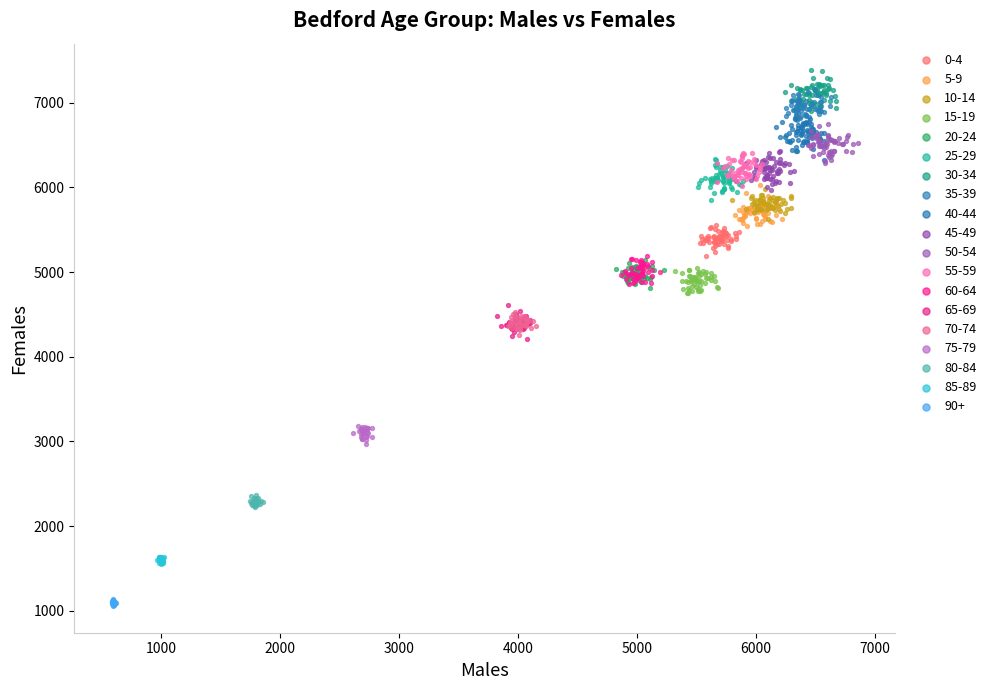

Which series reaches the minimum Y coordinate?

90+